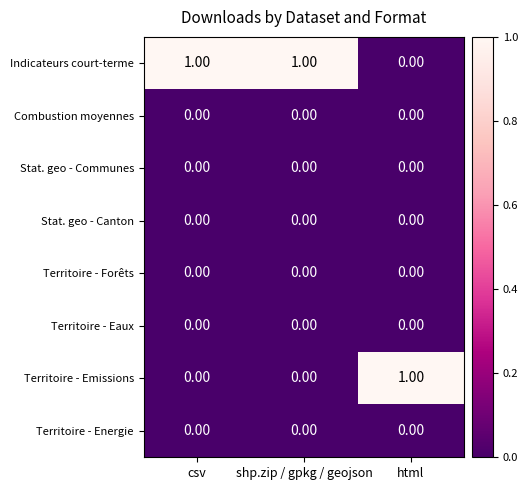

At how many categories does at least one series exceed 0?

3